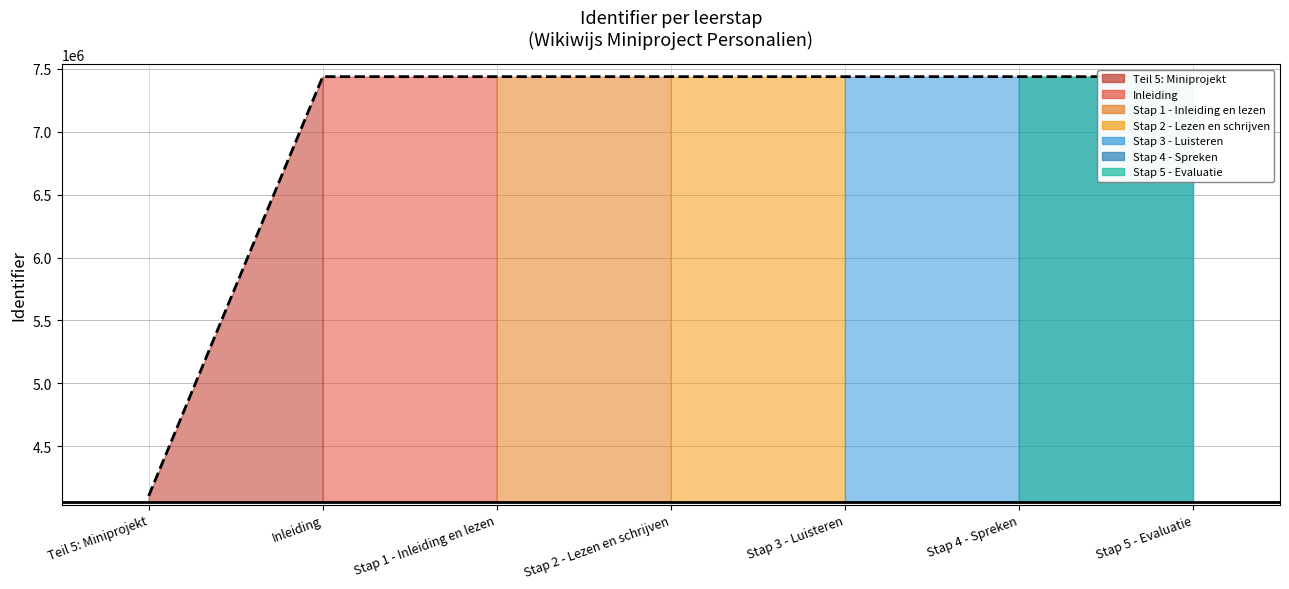

What is the difference between the values at Stap 5 - Evaluatie and Inleiding?

10